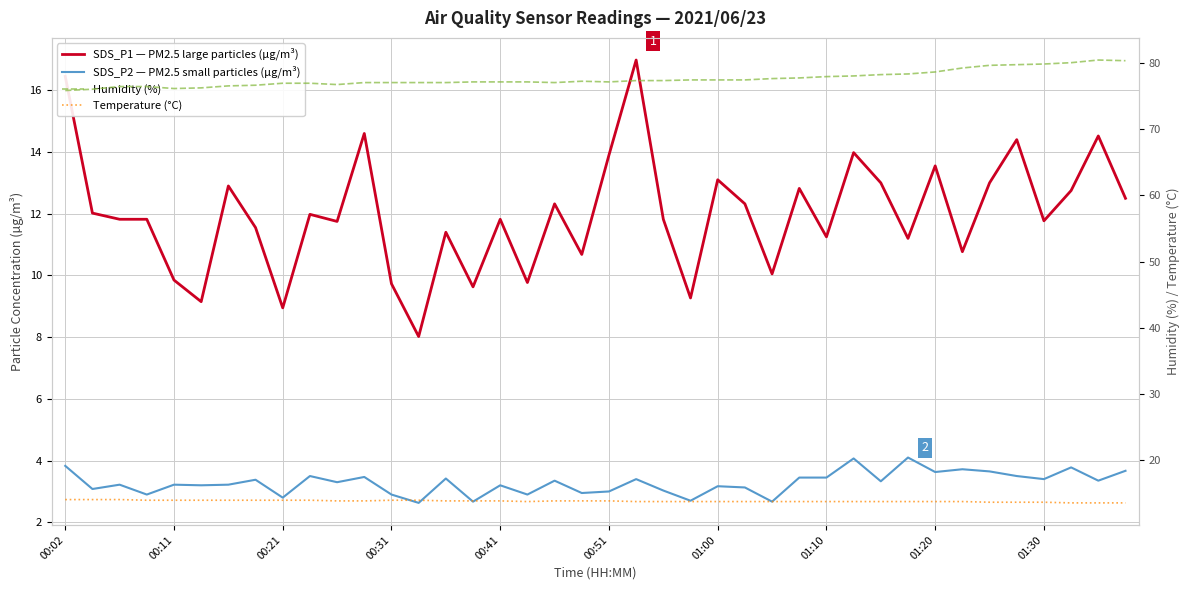

What is the difference between the SDS_P1 — PM2.5 large particles (µg/m³) values at 00:41 and 22?

2.0